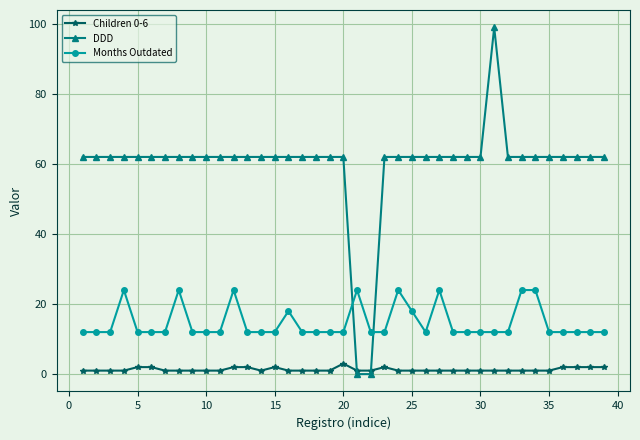

List the series in order of their overall mean, lowest first.

Children 0-6, Months Outdated, DDD